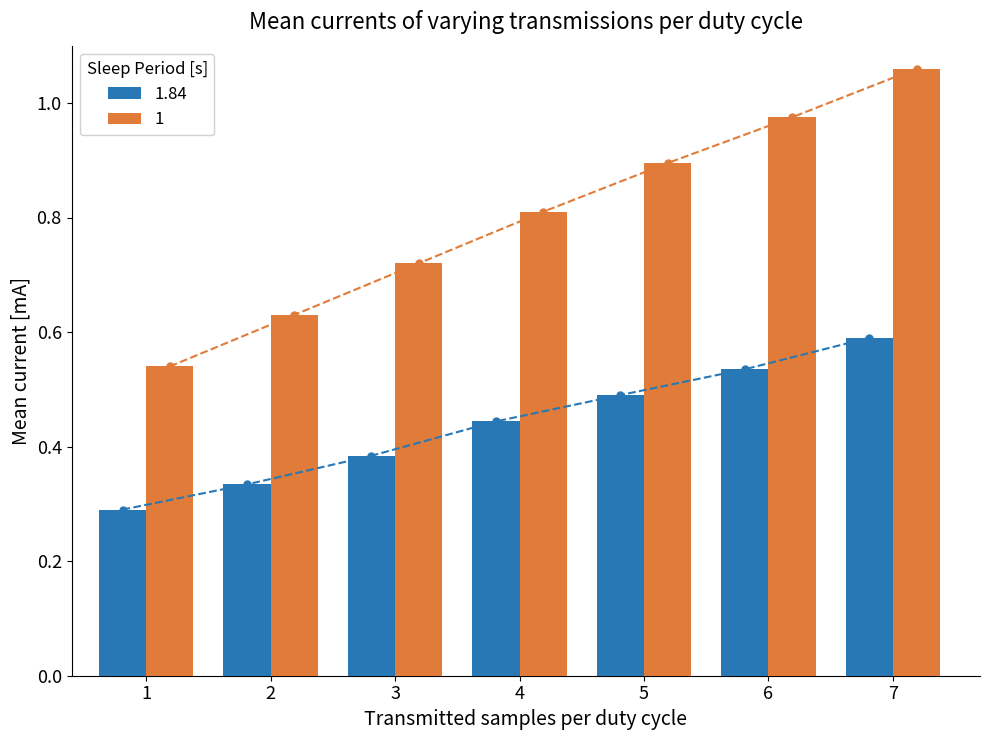

Which has a higher value, 6 or 1?

6